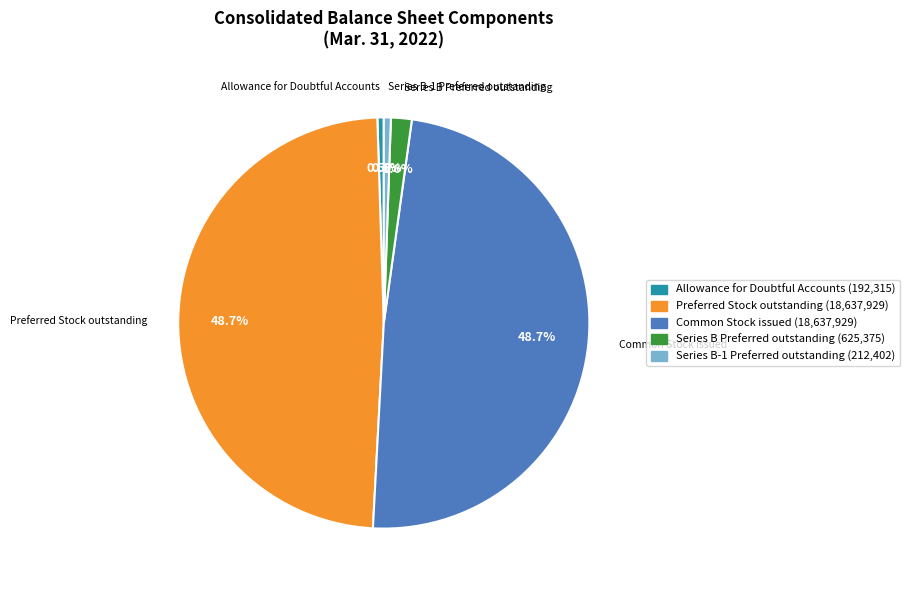

What percentage is NOT represented by Series B Preferred outstanding?

98.4%